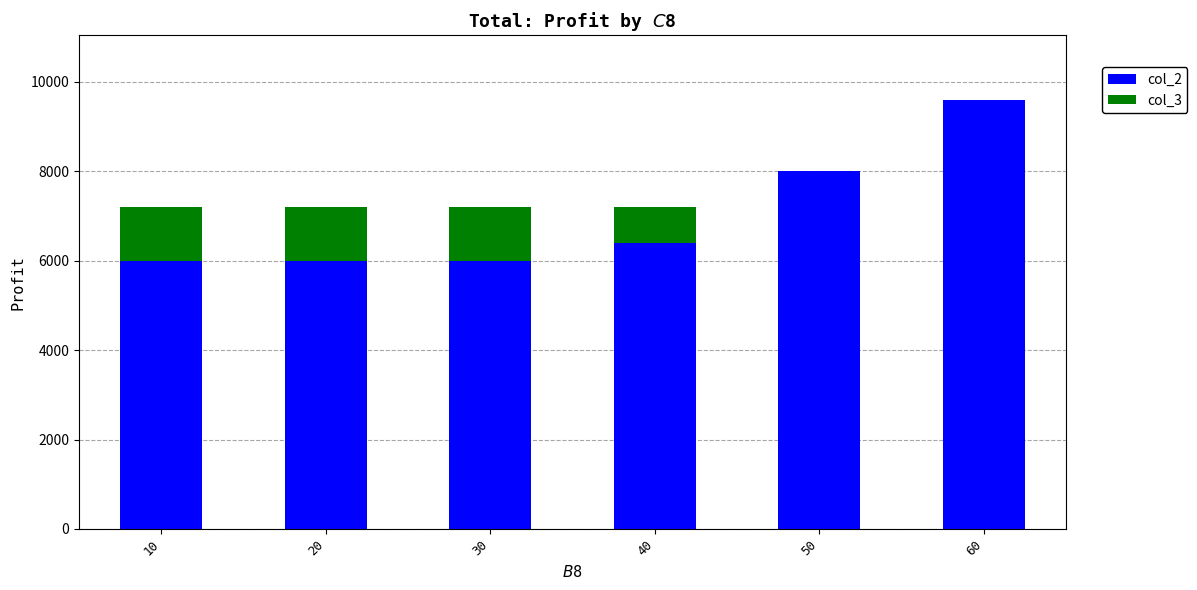

Which category has the highest value in the col_2 series?

60